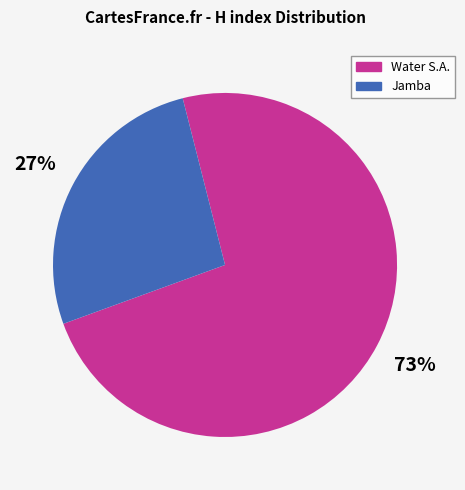

To the nearest percent, what is the average slice percentage?

50%